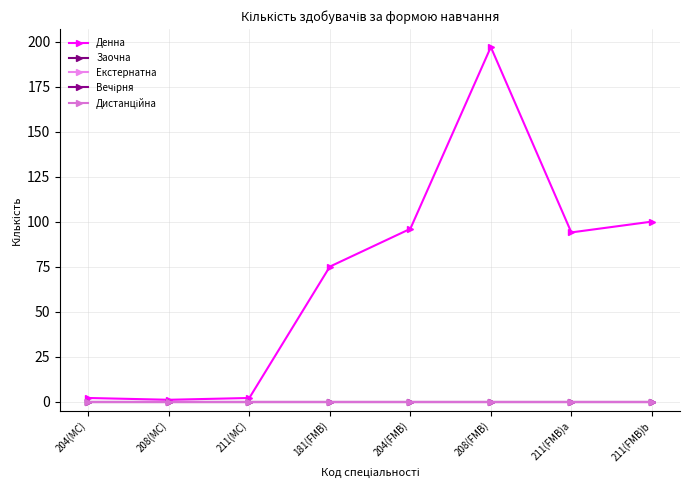

At which category is the sum across all series the highest?

208(FMB)